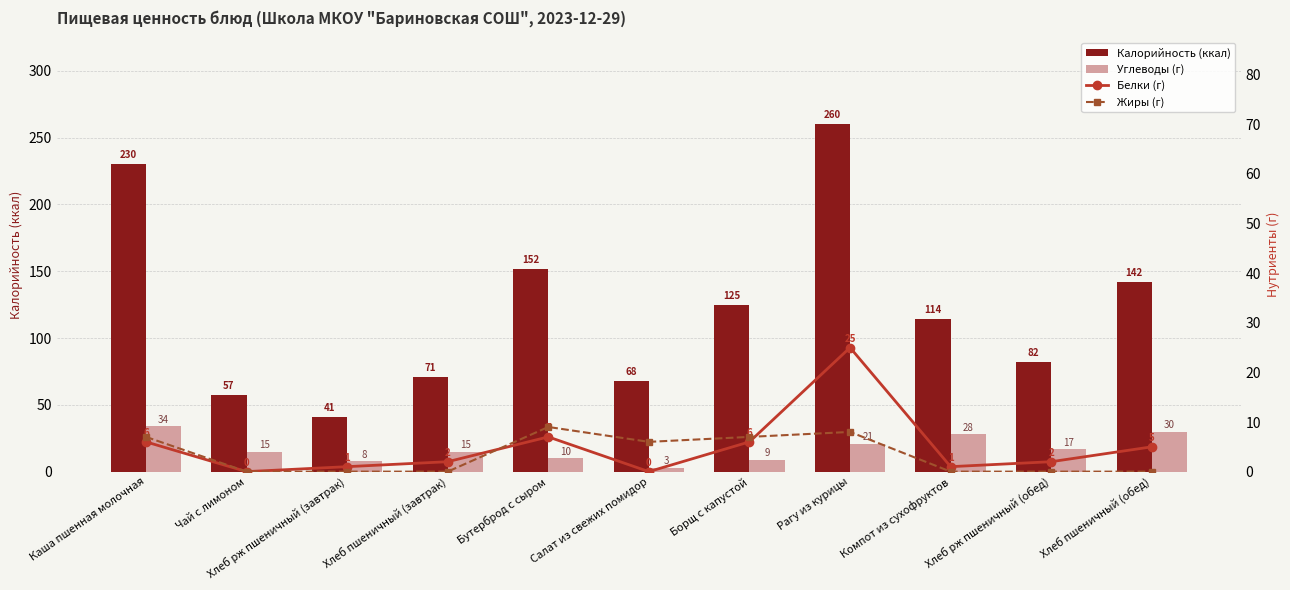

What is the value of the Углеводы (г) bar at the 5th from the left?

10